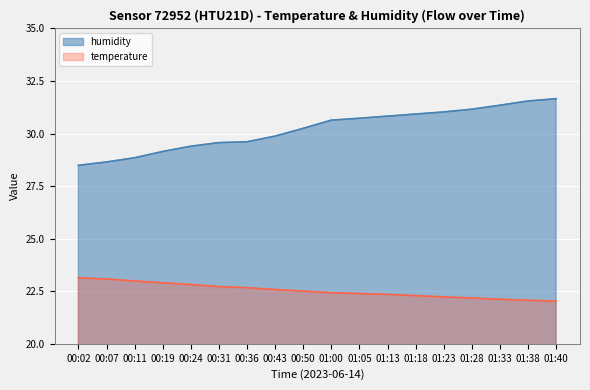

Which series has the largest range (max minus min)?

humidity